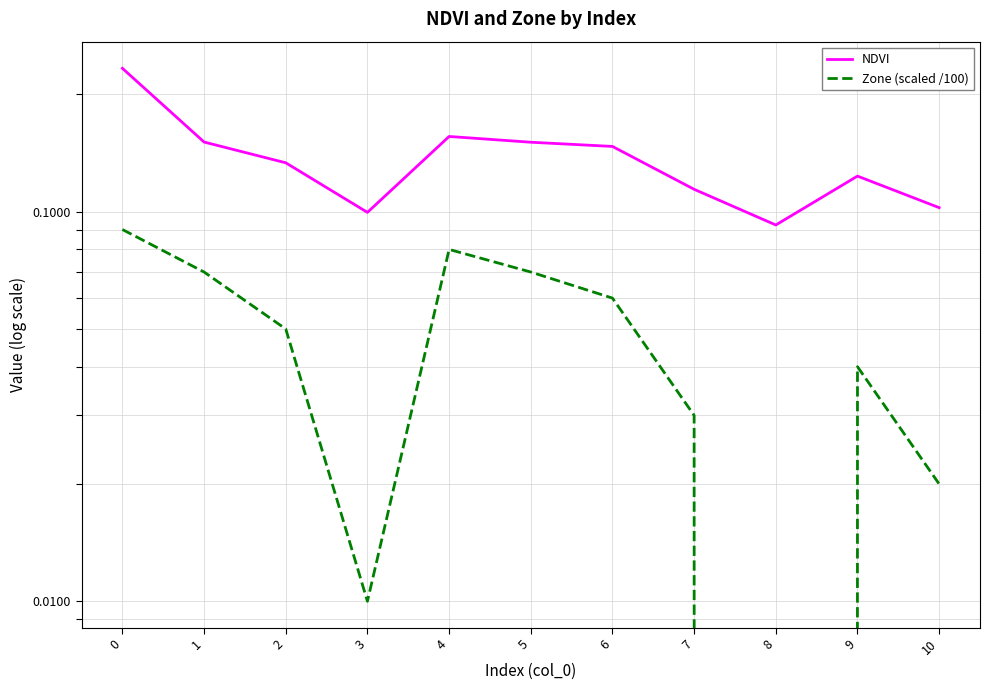

Reading left to right, what are all the values shown in this chart?

NDVI: 0.2	0.2	0.1	0.1	0.2	0.2	0.1	0.1	0.1	0.1	0.1
Zone (scaled /100): 0.1	0.1	0.1	0.0	0.1	0.1	0.1	0.0	0.0	0.0	0.0